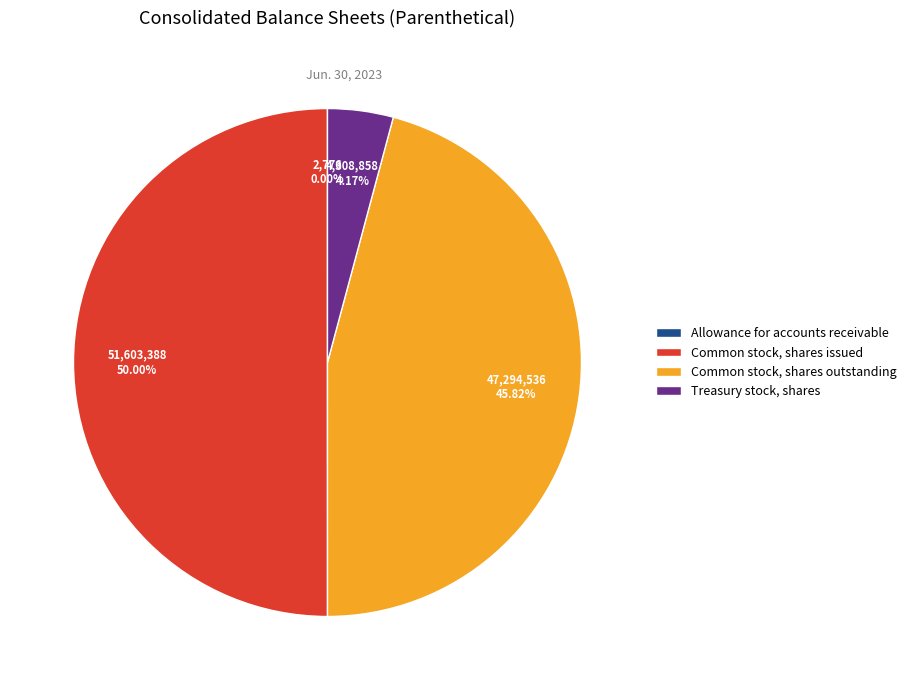

True or false: Treasury stock, shares accounts for 18% of the total.

False